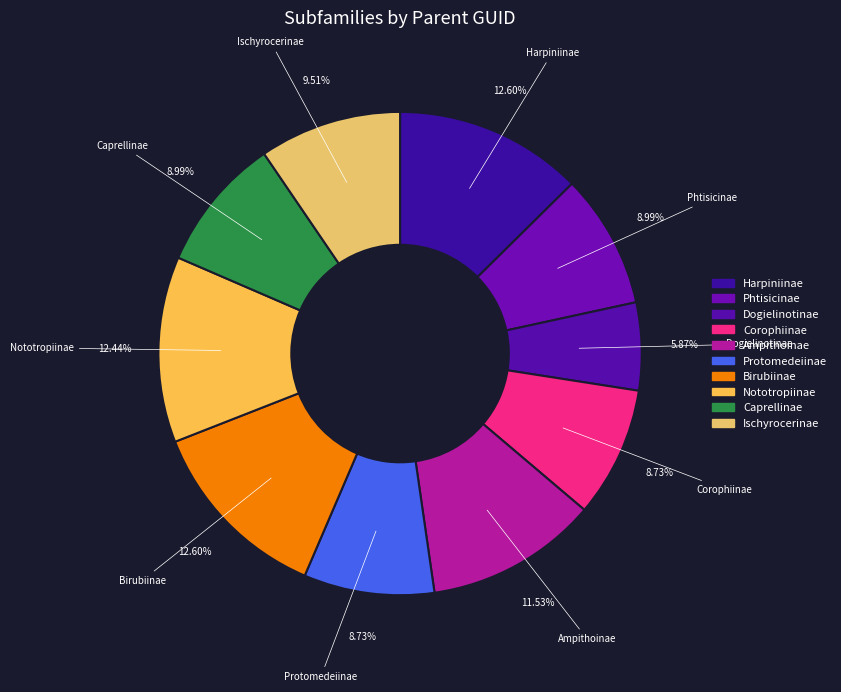

To the nearest percent, what portion does Harpiniinae represent?

13%